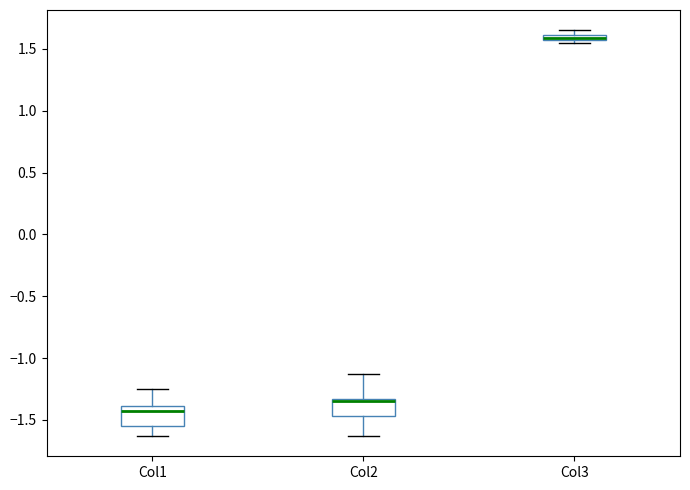

Which box has the highest median line?

Col3